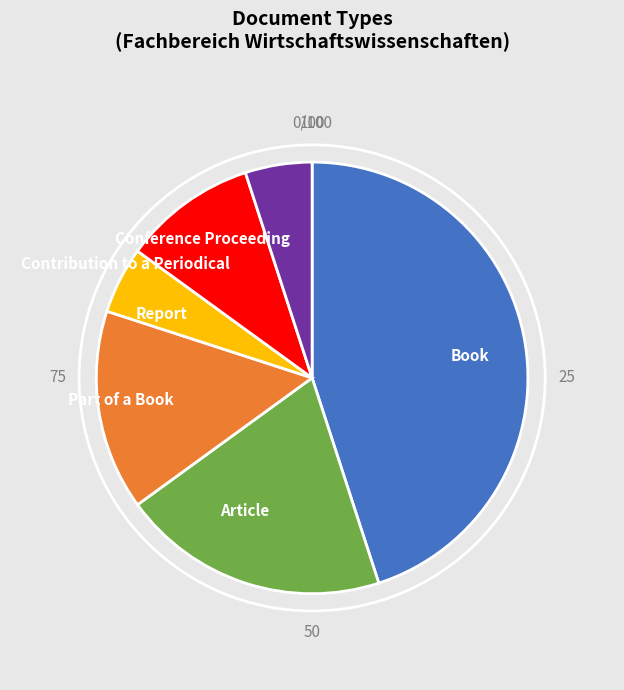

Does any single category account for the majority?

No